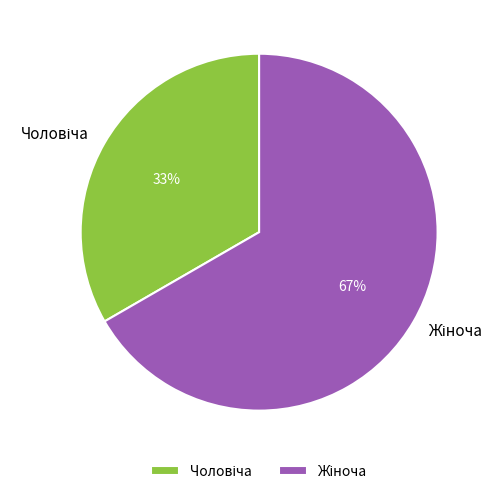

Is there a majority slice in this chart?

Yes